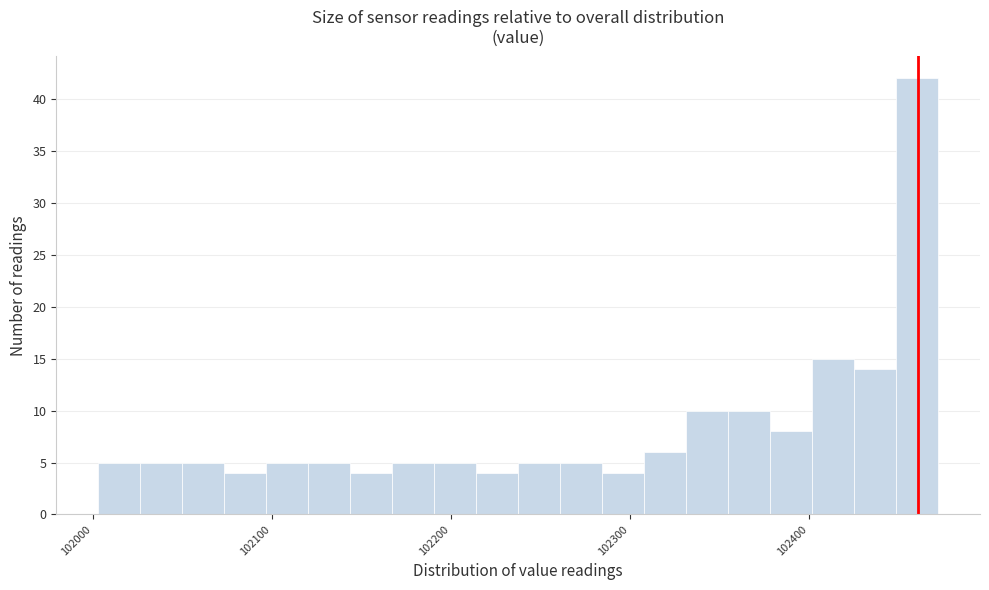

Read against the x-axis, roughly where is the centre of the tallest bar?

102460